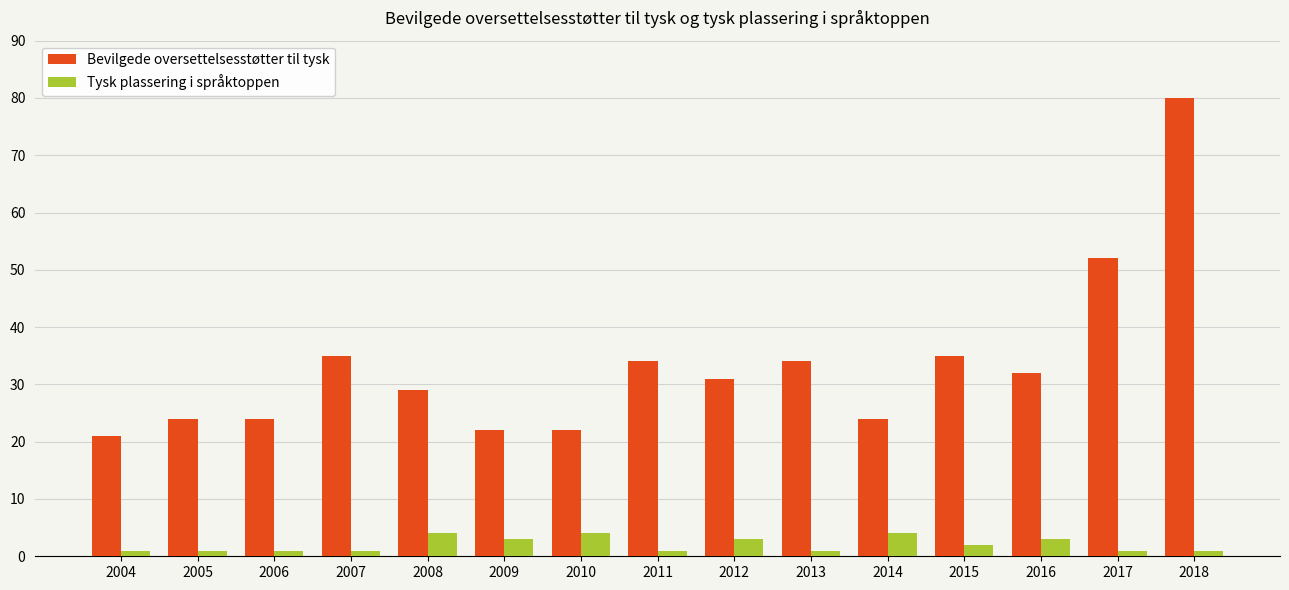

Rank the series at 2015 from highest to lowest value.

Bevilgede oversettelsesstøtter til tysk, Tysk plassering i språktoppen